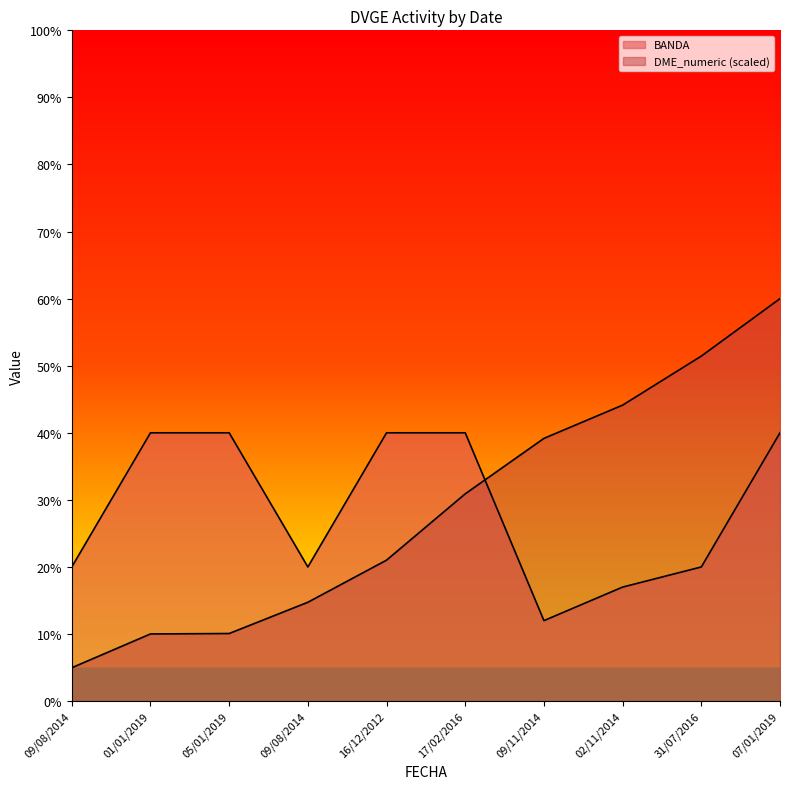

What is the minimum value shown in the chart?

5.0